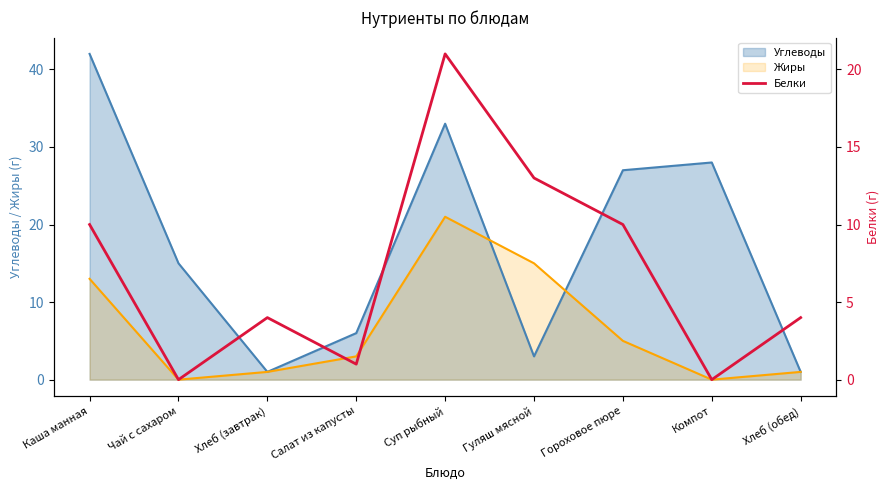

At which label is the value closest to 10?

Каша манная